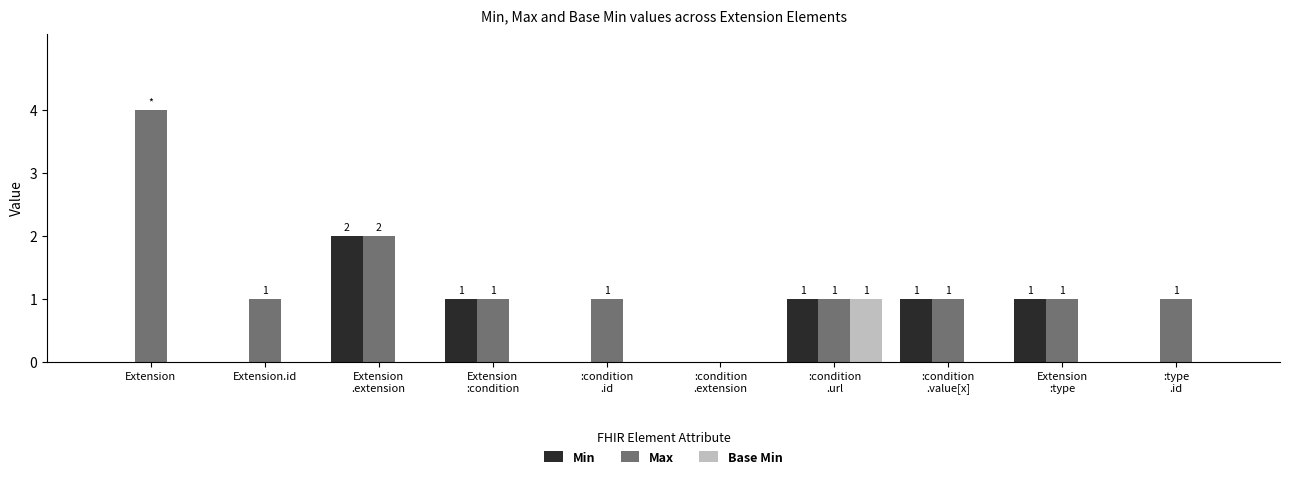

Reading right to left, what are all the values shown in this chart?

Min: :type
.id=0	Extension
:type=1	:condition
.value[x]=1	:condition
.url=1	:condition
.extension=0	:condition
.id=0	Extension
:condition=1	Extension
.extension=2	Extension.id=0	Extension=0
Max: :type
.id=1	Extension
:type=1	:condition
.value[x]=1	:condition
.url=1	:condition
.extension=0	:condition
.id=1	Extension
:condition=1	Extension
.extension=2	Extension.id=1	Extension=4
Base Min: :type
.id=0	Extension
:type=0	:condition
.value[x]=0	:condition
.url=1	:condition
.extension=0	:condition
.id=0	Extension
:condition=0	Extension
.extension=0	Extension.id=0	Extension=0